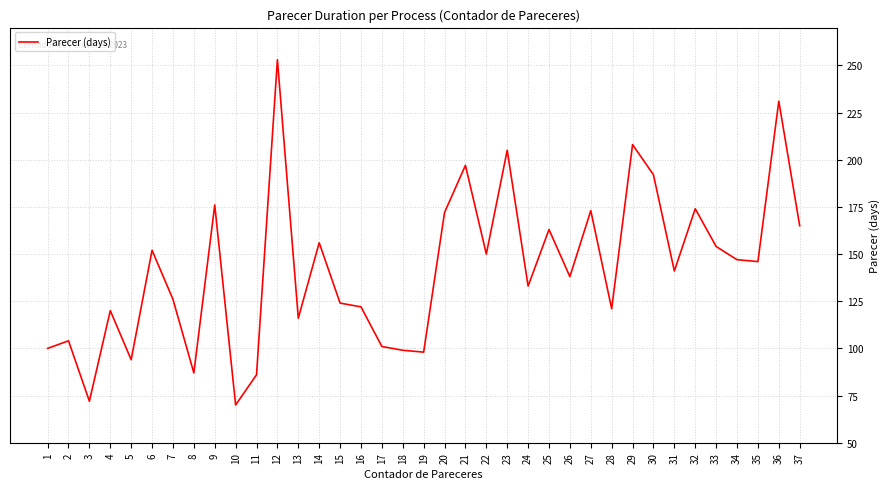

The chart shows a value of 104 at 2. True or false?

True